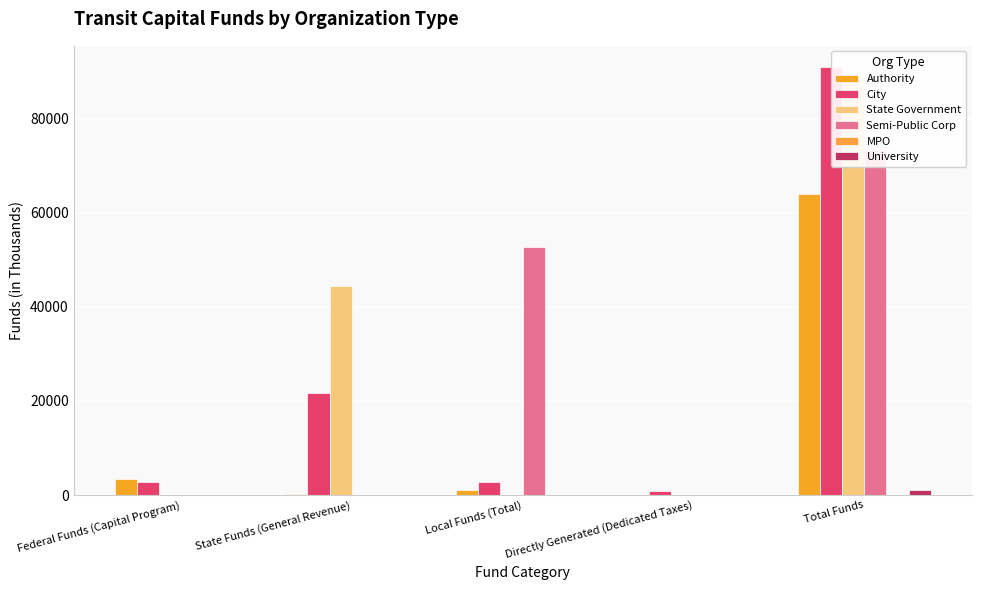

Between Local Funds (Total) and State Funds (General Revenue), which is larger?

Local Funds (Total)